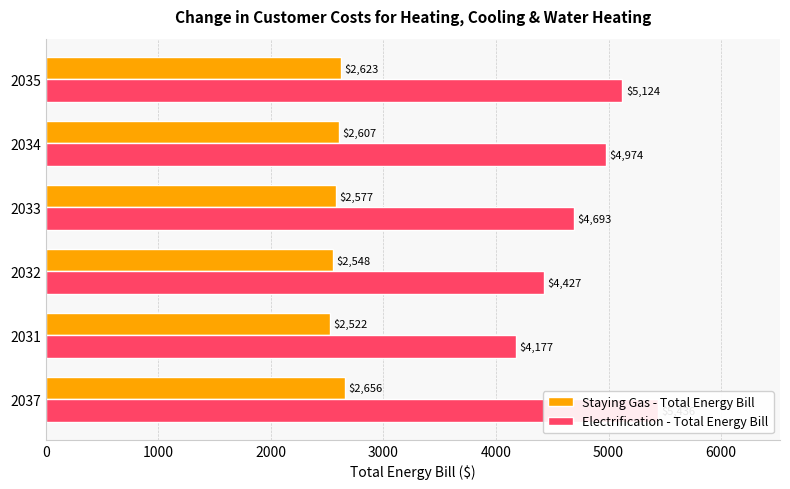

What is the difference between the highest and lowest values at 2037?

2779.8